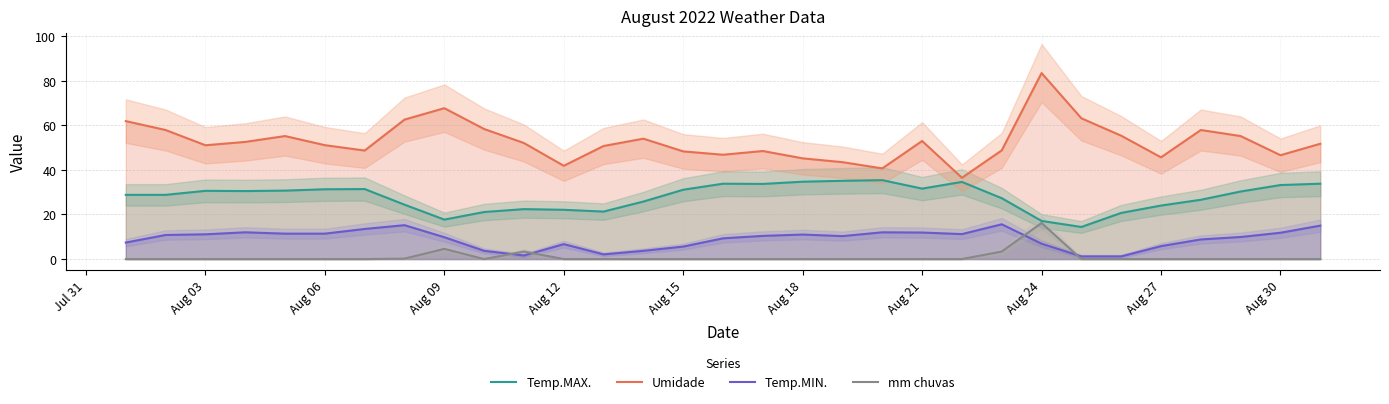

The value of Umidade at Aug 18 is 45.2. True or false?

True